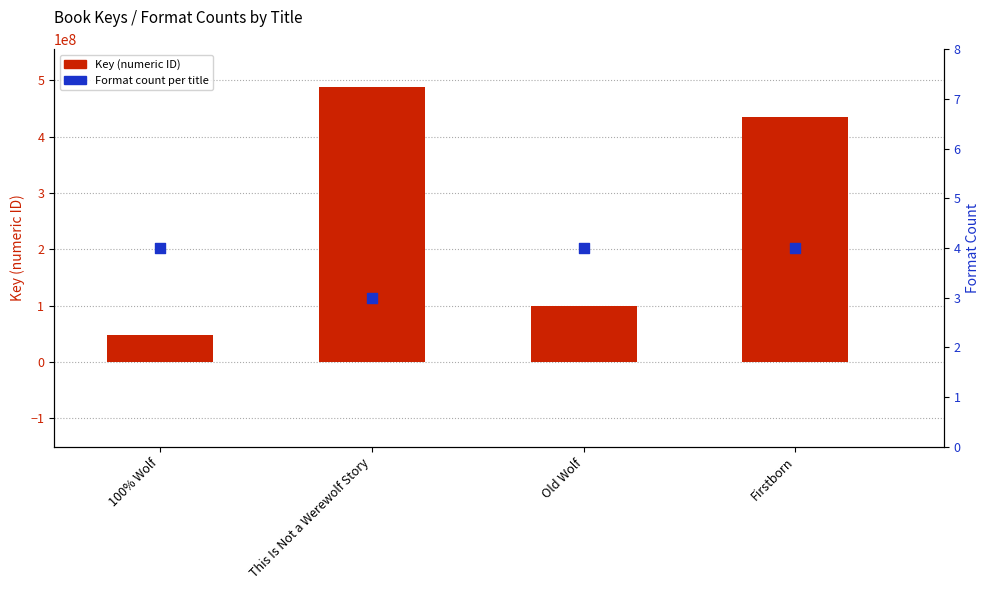

Which series has the largest total across all categories?

Key (numeric ID)